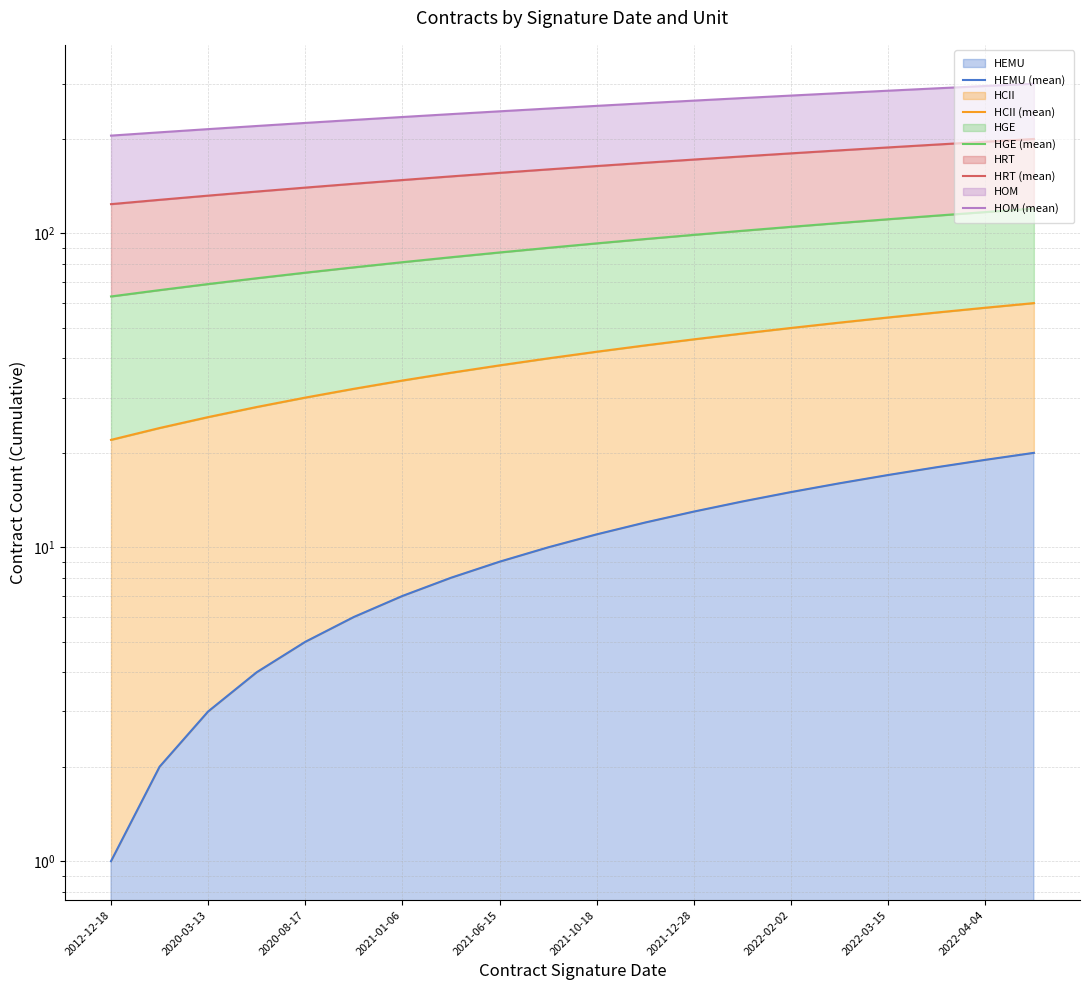

At how many categories does at least one series exceed 294?

2